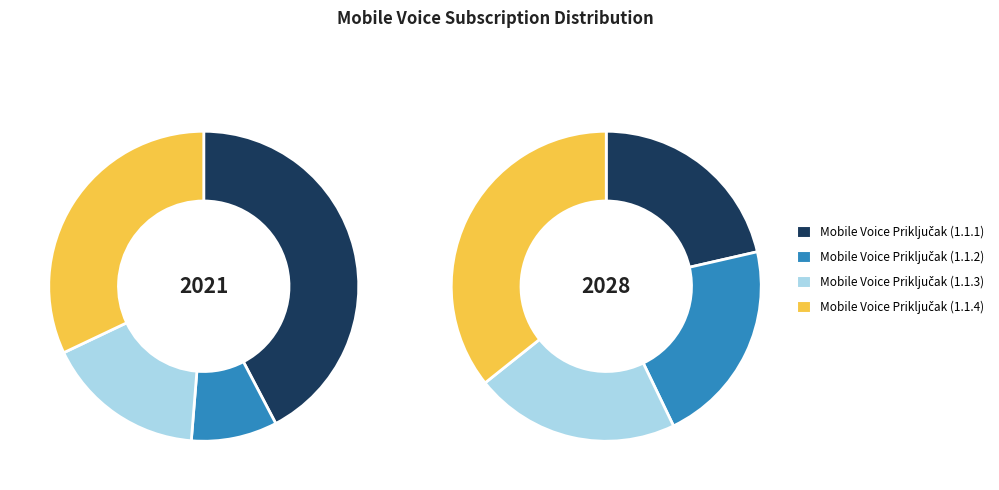

What is the largest slice in the pie chart?

Naknada za mobilni govorni priključak (1.1.4)